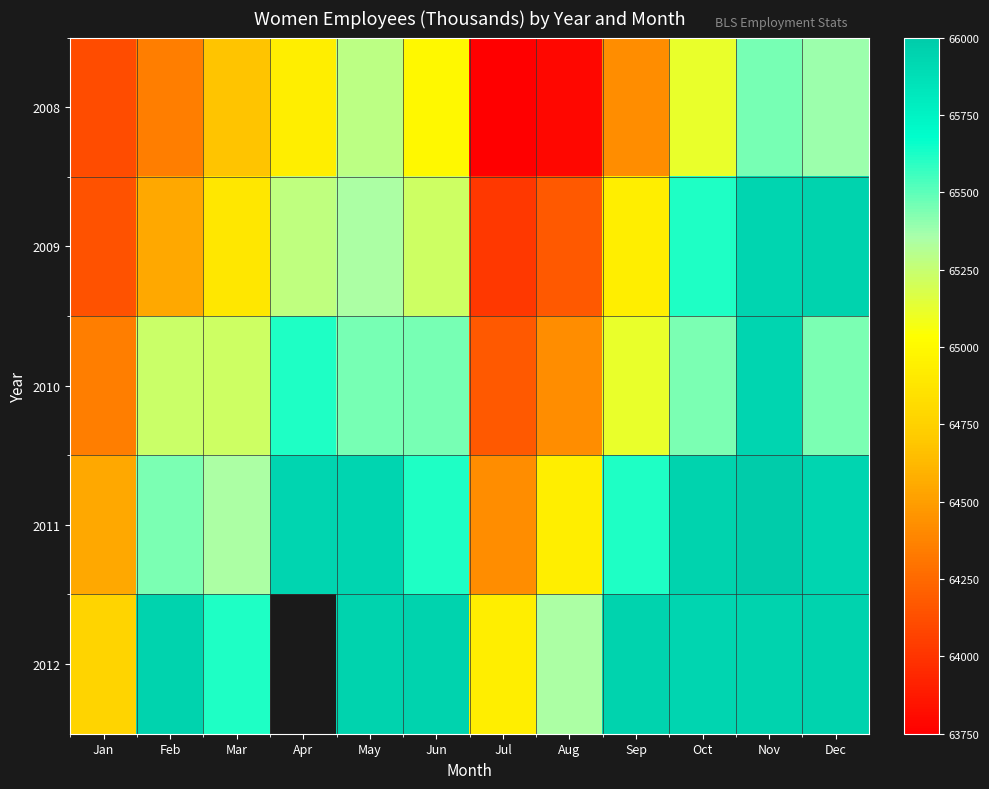

List the series in order of their peak value, lowest first.

2008, 2010, 2009, 2012, 2011